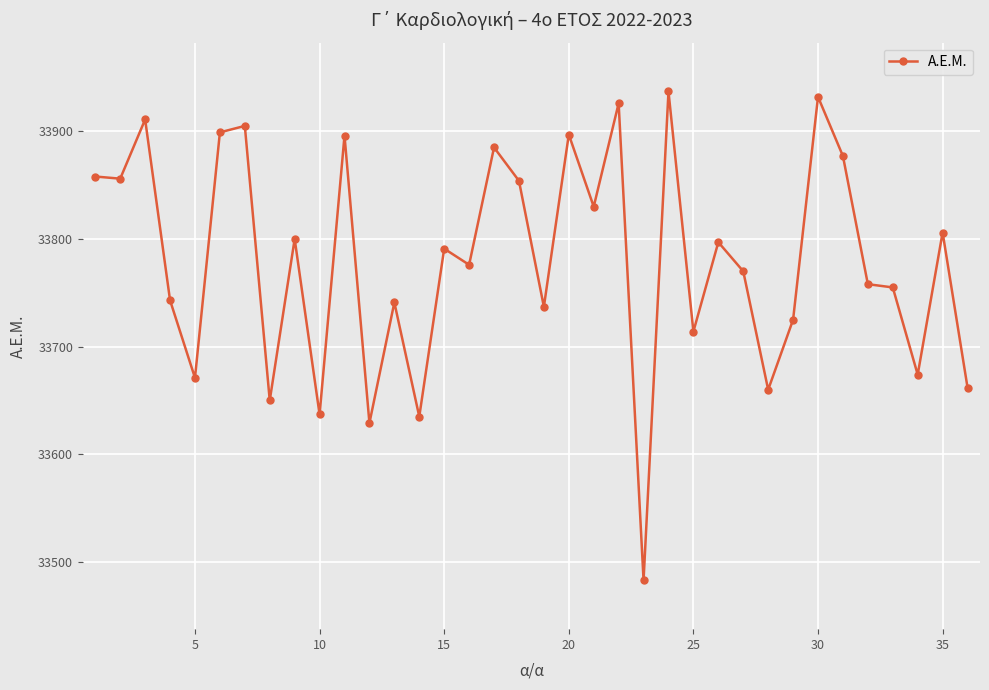

What is the average value?

33780